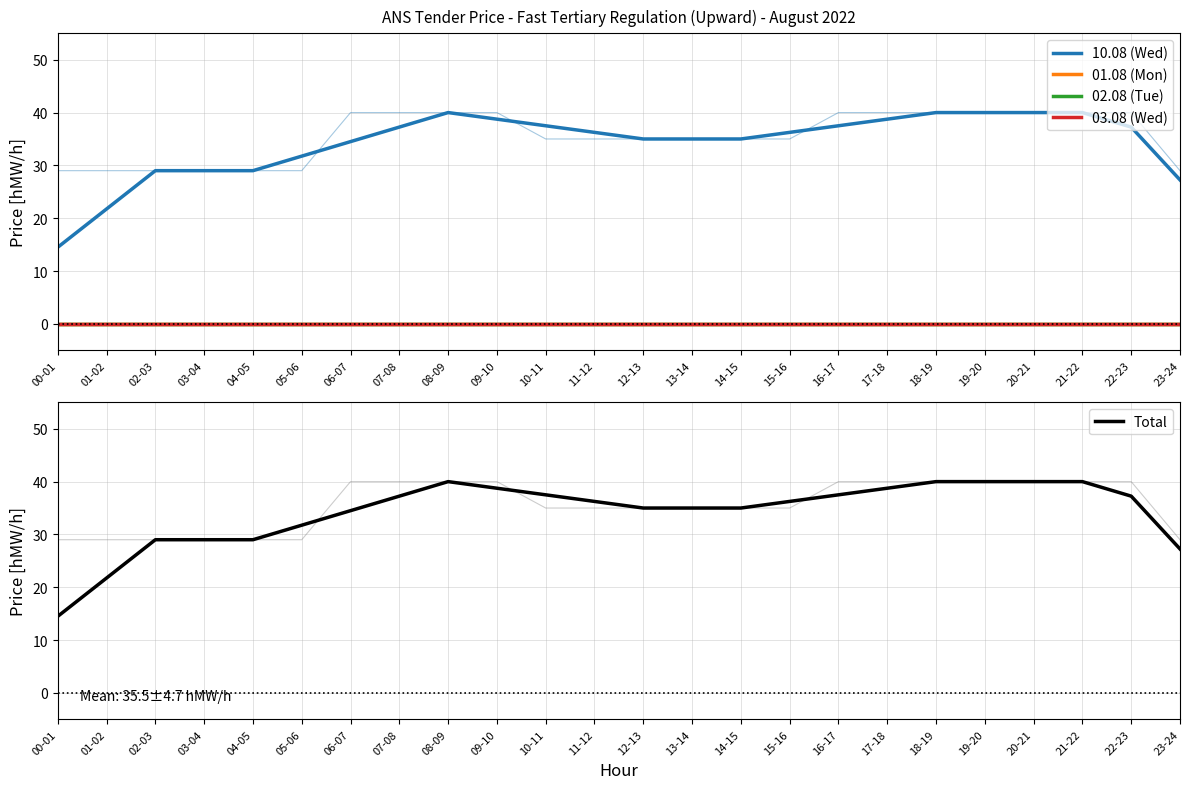

Reading right to left, transcribe all the data shown in this chart.

10.08 (Wed): 27.2	37.2	40.0	40.0	40.0	40.0	38.8	37.5	36.2	35.0	35.0	35.0	36.2	37.5	38.8	40.0	37.2	34.5	31.8	29.0	29.0	29.0	21.8	14.5
01.08 (Mon): 0.0	0.0	0.0	0.0	0.0	0.0	0.0	0.0	0.0	0.0	0.0	0.0	0.0	0.0	0.0	0.0	0.0	0.0	0.0	0.0	0.0	0.0	0.0	0.0
02.08 (Tue): 0.0	0.0	0.0	0.0	0.0	0.0	0.0	0.0	0.0	0.0	0.0	0.0	0.0	0.0	0.0	0.0	0.0	0.0	0.0	0.0	0.0	0.0	0.0	0.0
03.08 (Wed): 0.0	0.0	0.0	0.0	0.0	0.0	0.0	0.0	0.0	0.0	0.0	0.0	0.0	0.0	0.0	0.0	0.0	0.0	0.0	0.0	0.0	0.0	0.0	0.0
Total: 27.2	37.2	40.0	40.0	40.0	40.0	38.8	37.5	36.2	35.0	35.0	35.0	36.2	37.5	38.8	40.0	37.2	34.5	31.8	29.0	29.0	29.0	21.8	14.5